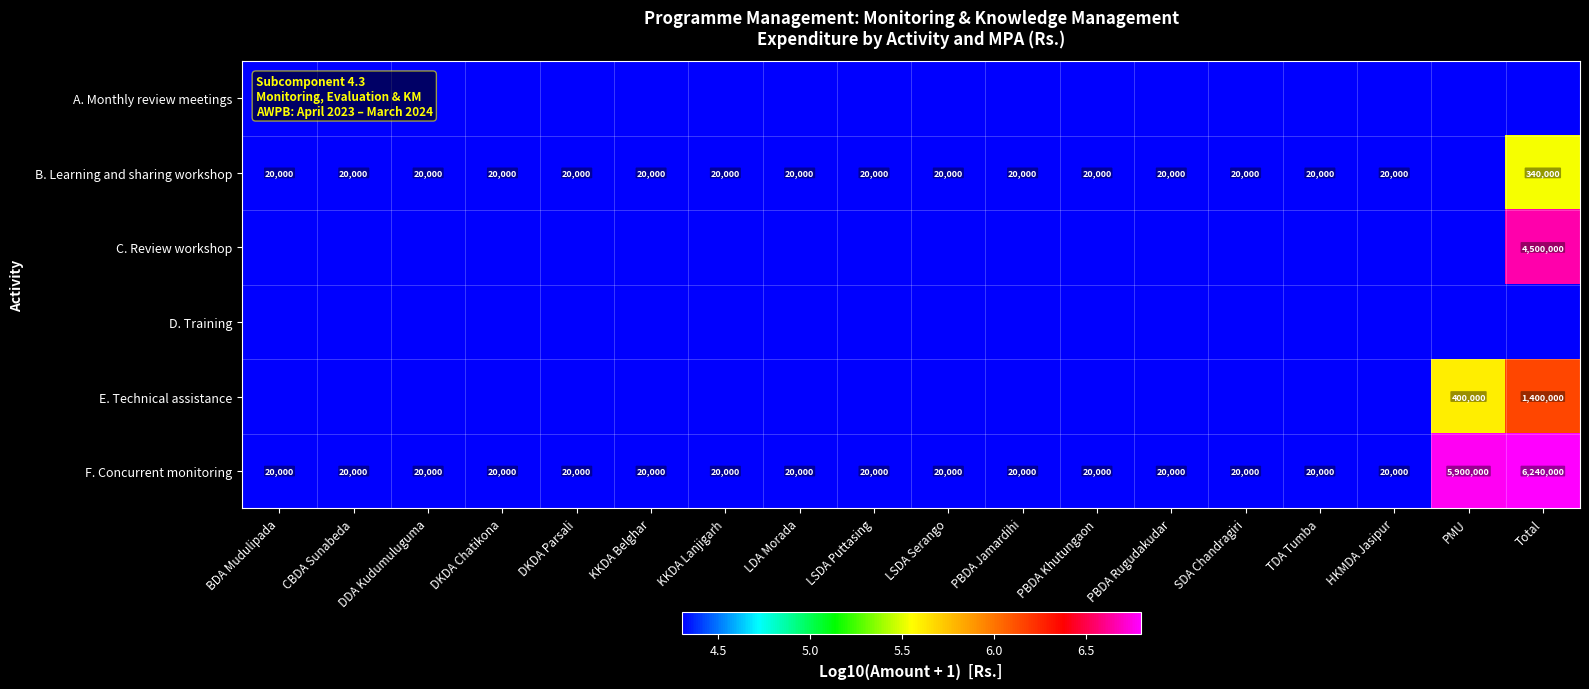

At which label is F. Concurrent monitoring closest to 3130000?

PMU